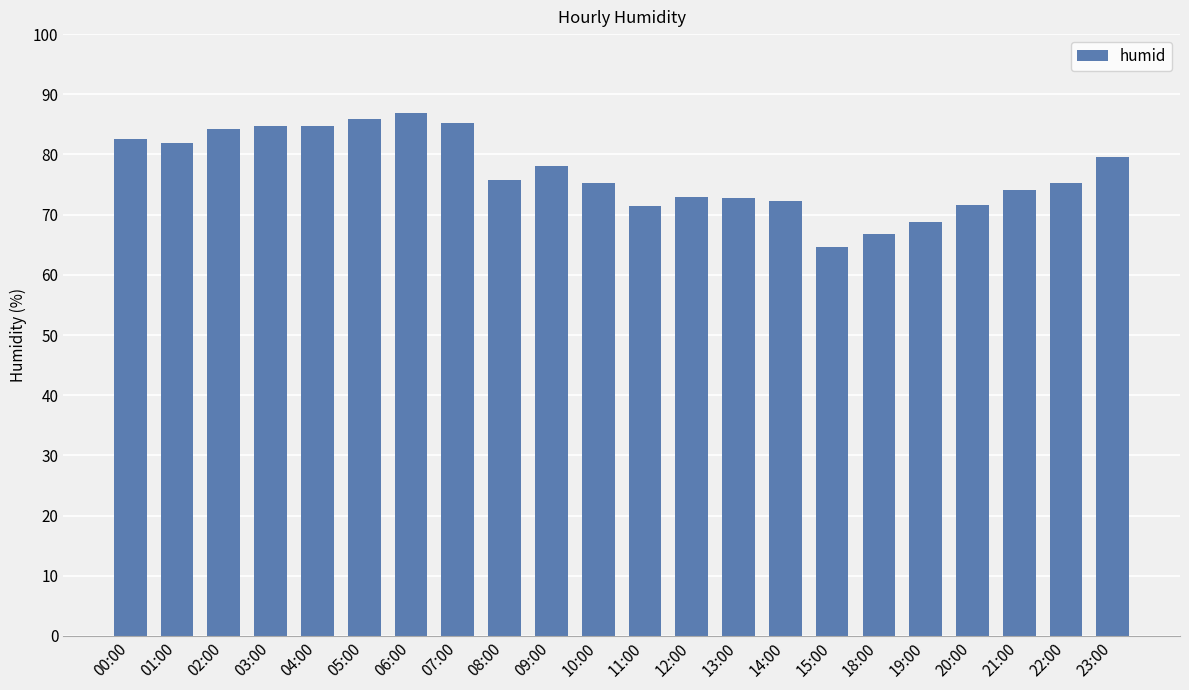

The value at 01:00 is 127.9. True or false?

False